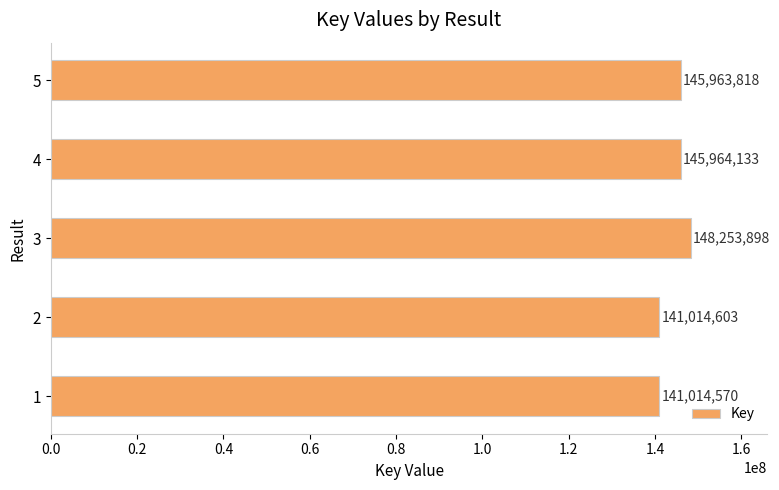

The value at 3 is 242069220. True or false?

False